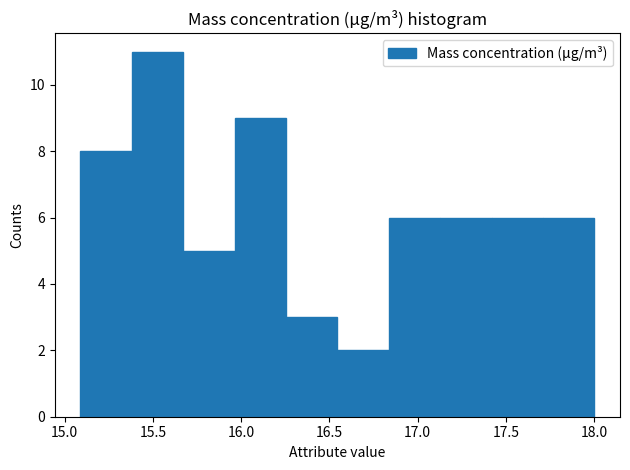

Over which range of the x-axis is the bar tallest?

15.40 to 15.65